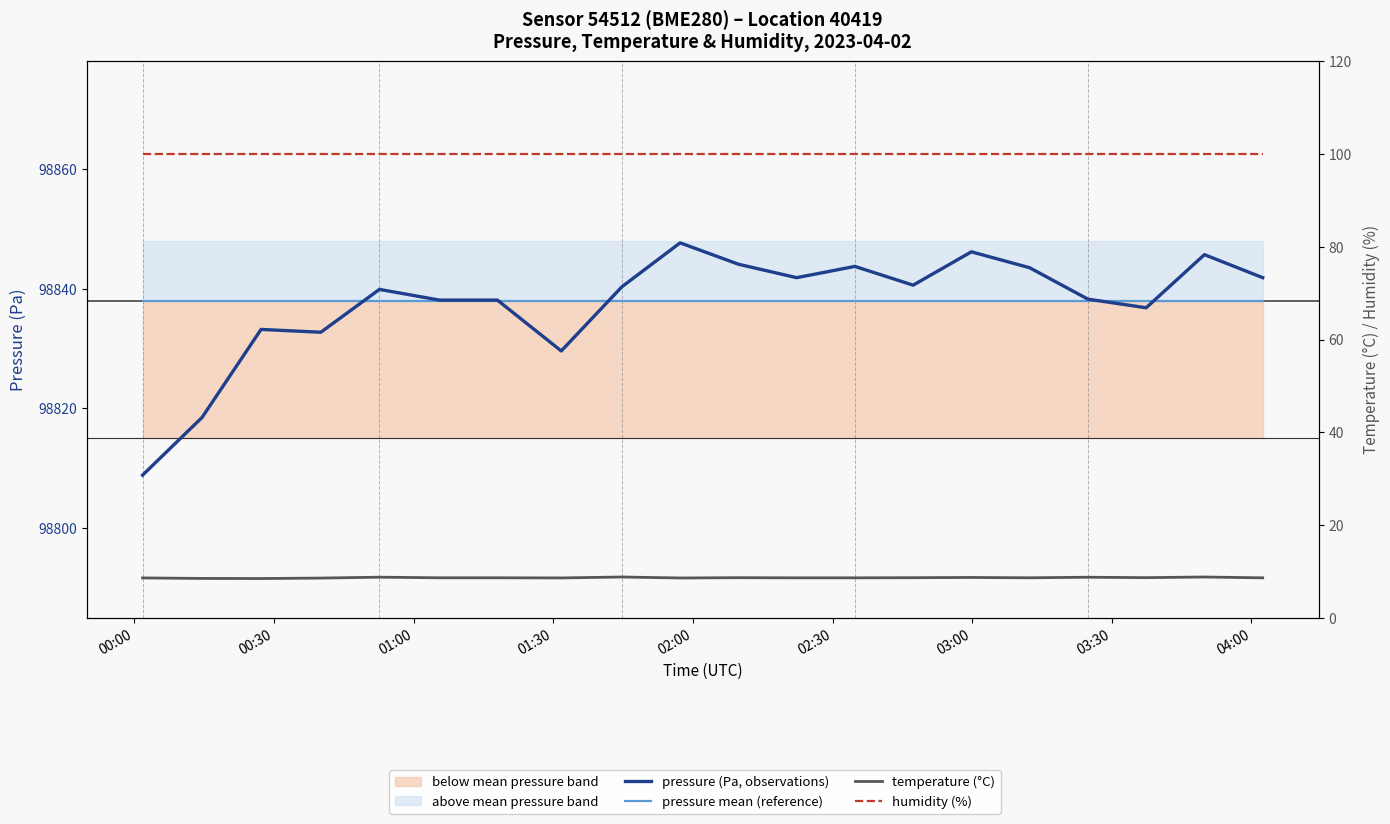

At how many categories does at least one series exceed 89960?

20